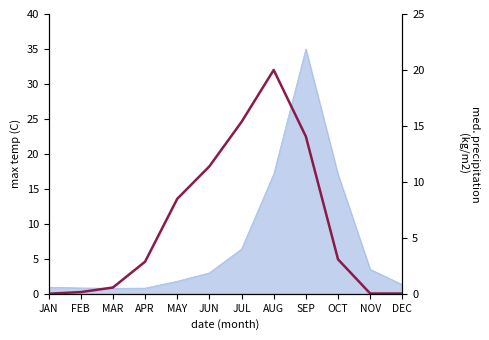

List the labels in order of value, smallest first.

JAN, DEC, NOV, FEB, MAR, APR, OCT, MAY, JUN, SEP, JUL, AUG